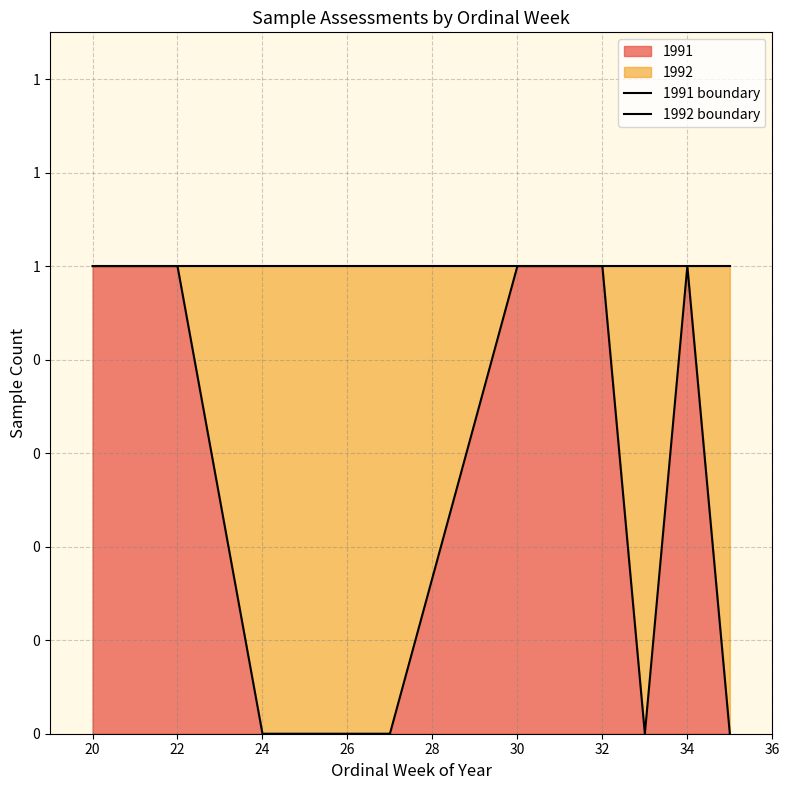

What is the sum of all 1991 boundary values?

5